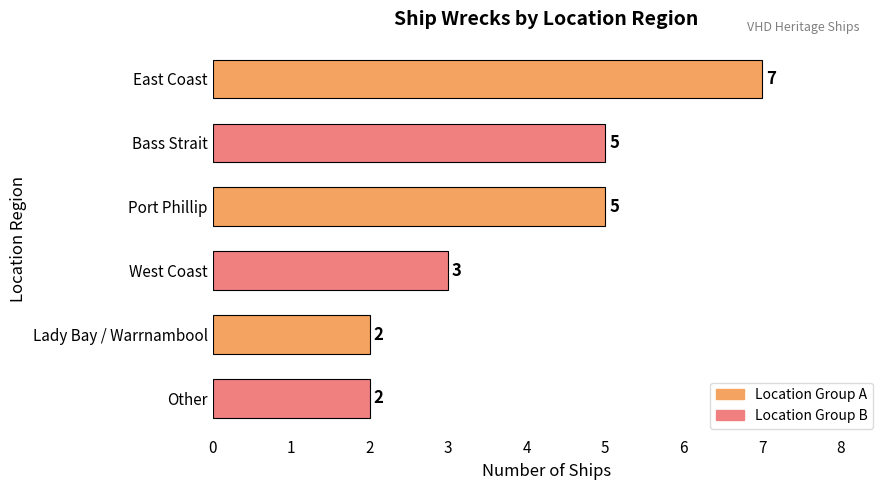

True or false: the data shows 5 at Bass Strait.

True